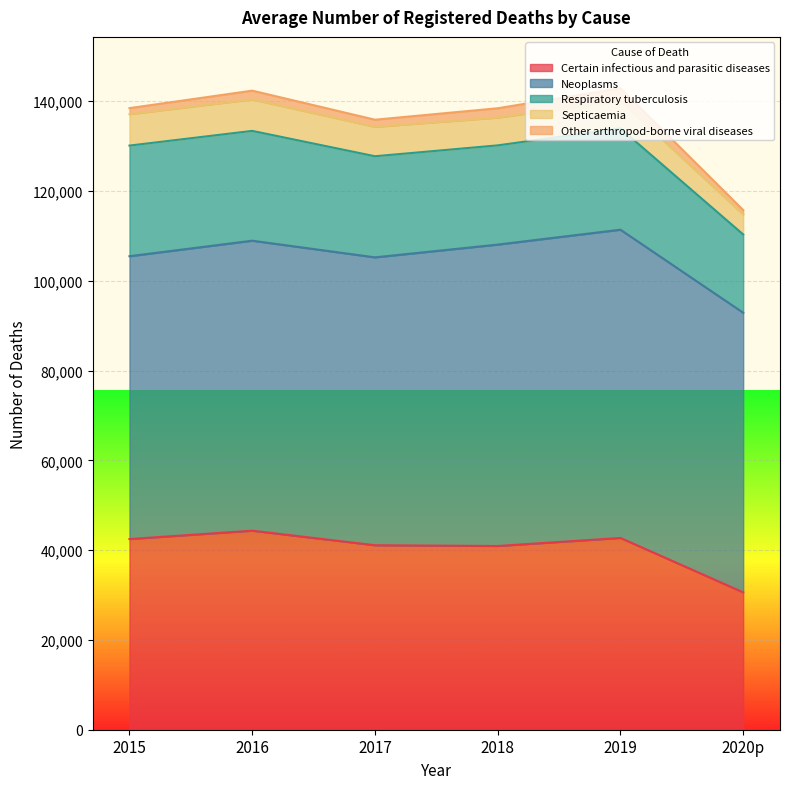

True or false: Neoplasms and Septicaemia intersect in this chart.

False